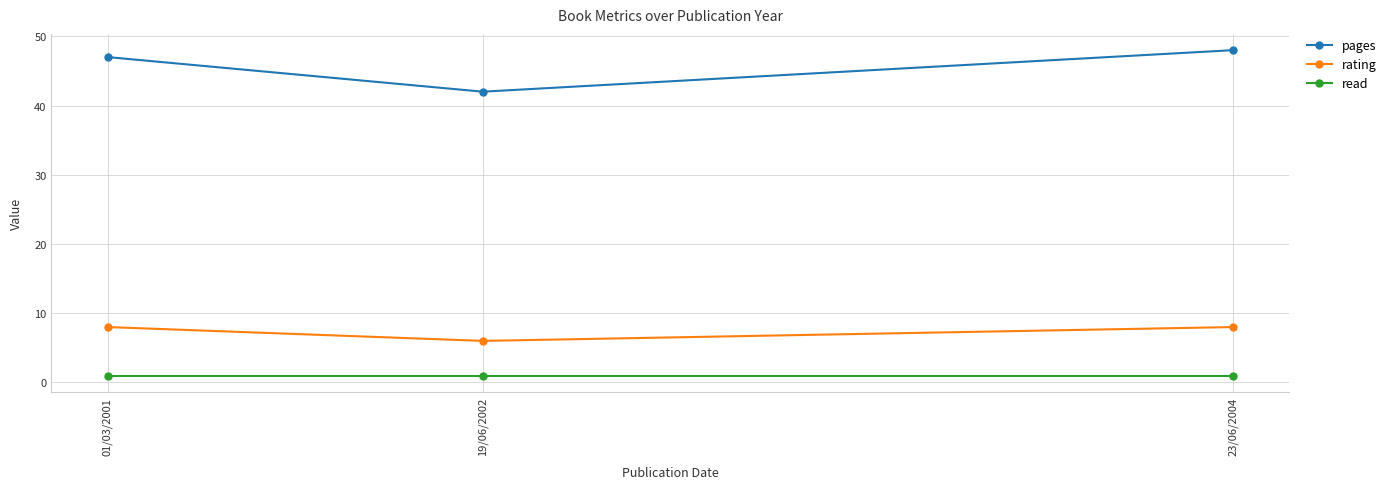

Reading left to right, list all the values displayed in this chart.

pages: 47	42	48
rating: 8	6	8
read: 1	1	1